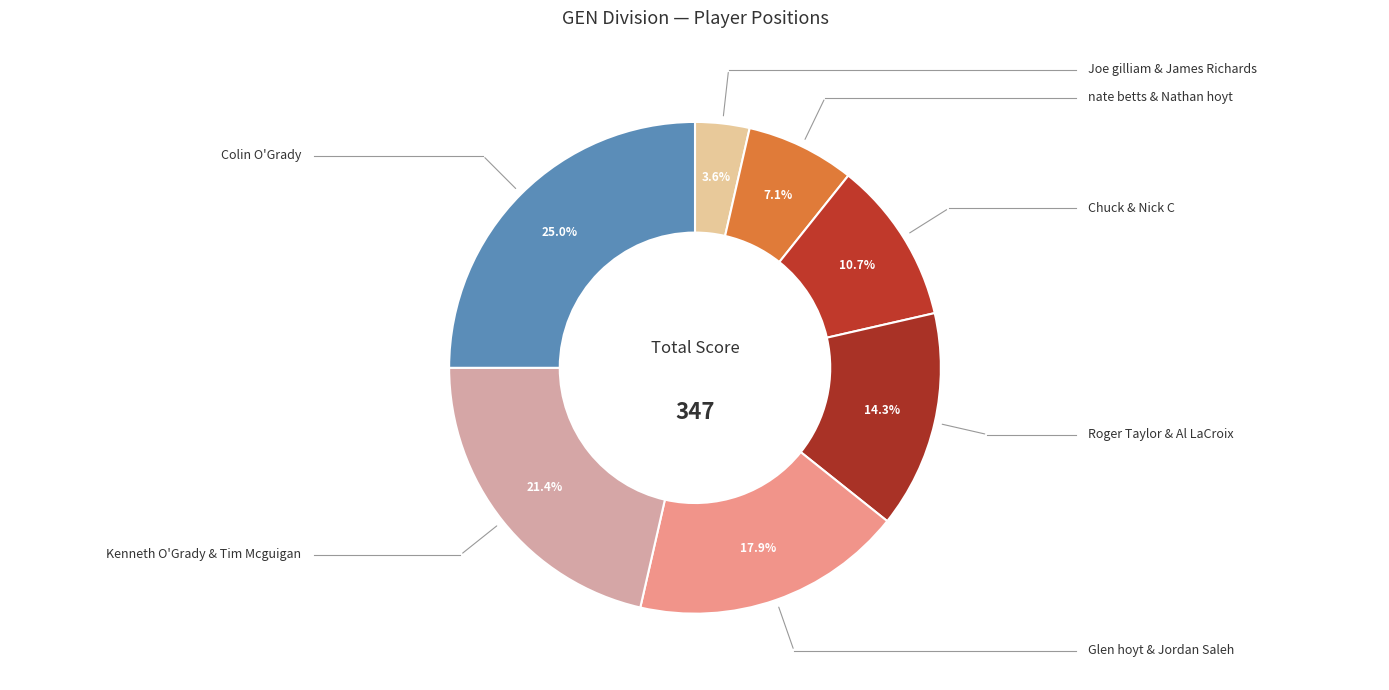

What portion of the pie excludes Joe gilliam & James Richards?

96.4%